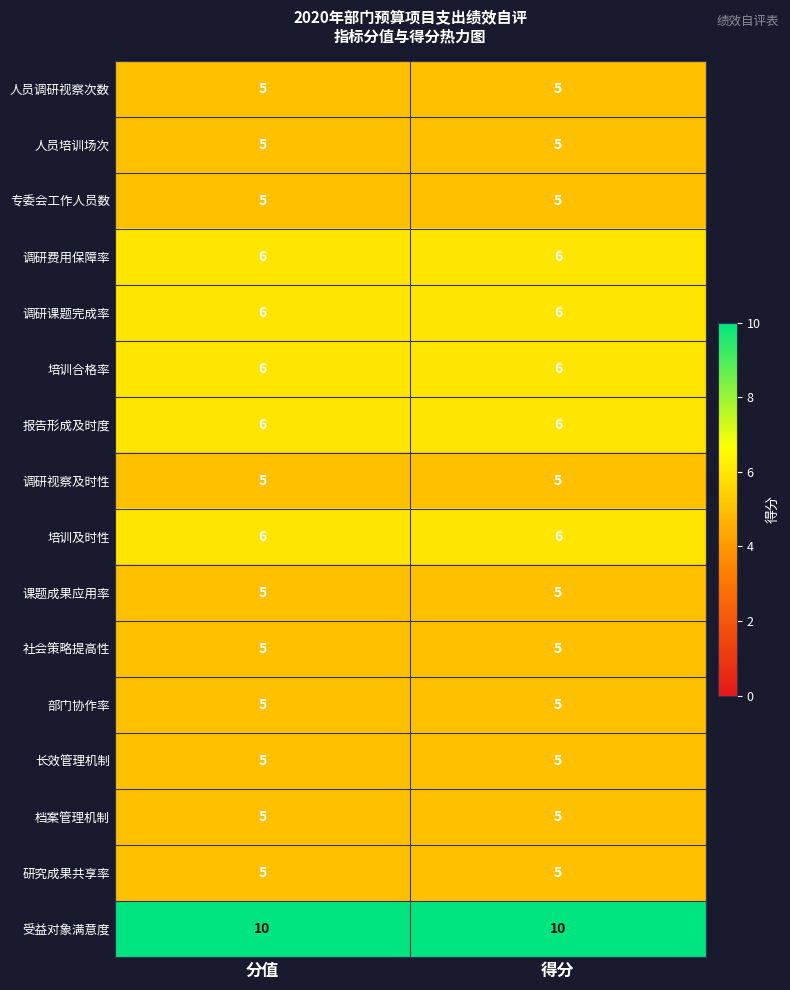

What value does the 课题成果应用率 series have at 得分?

5